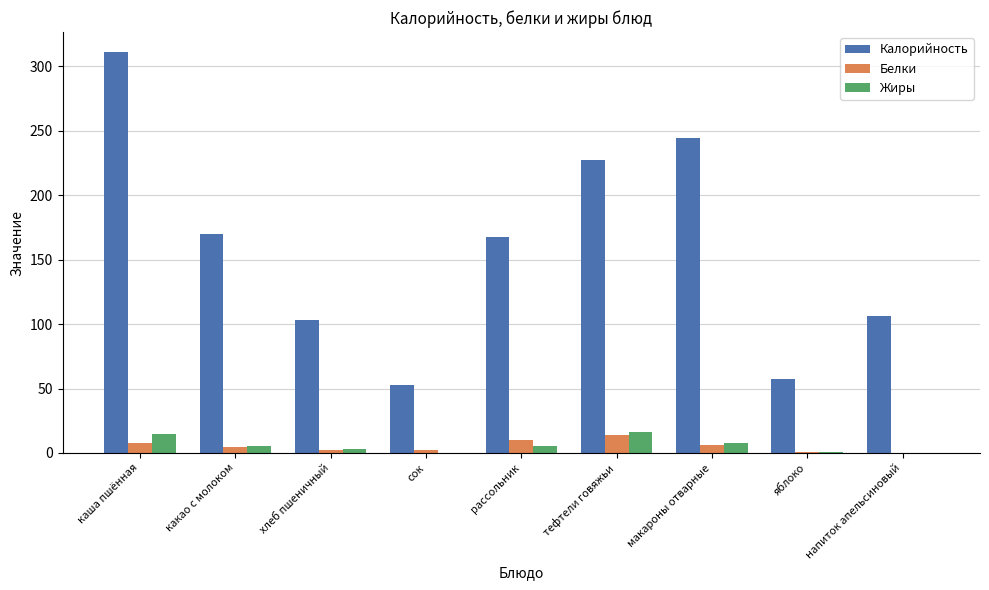

What is the average value of the Калорийность series?

159.9